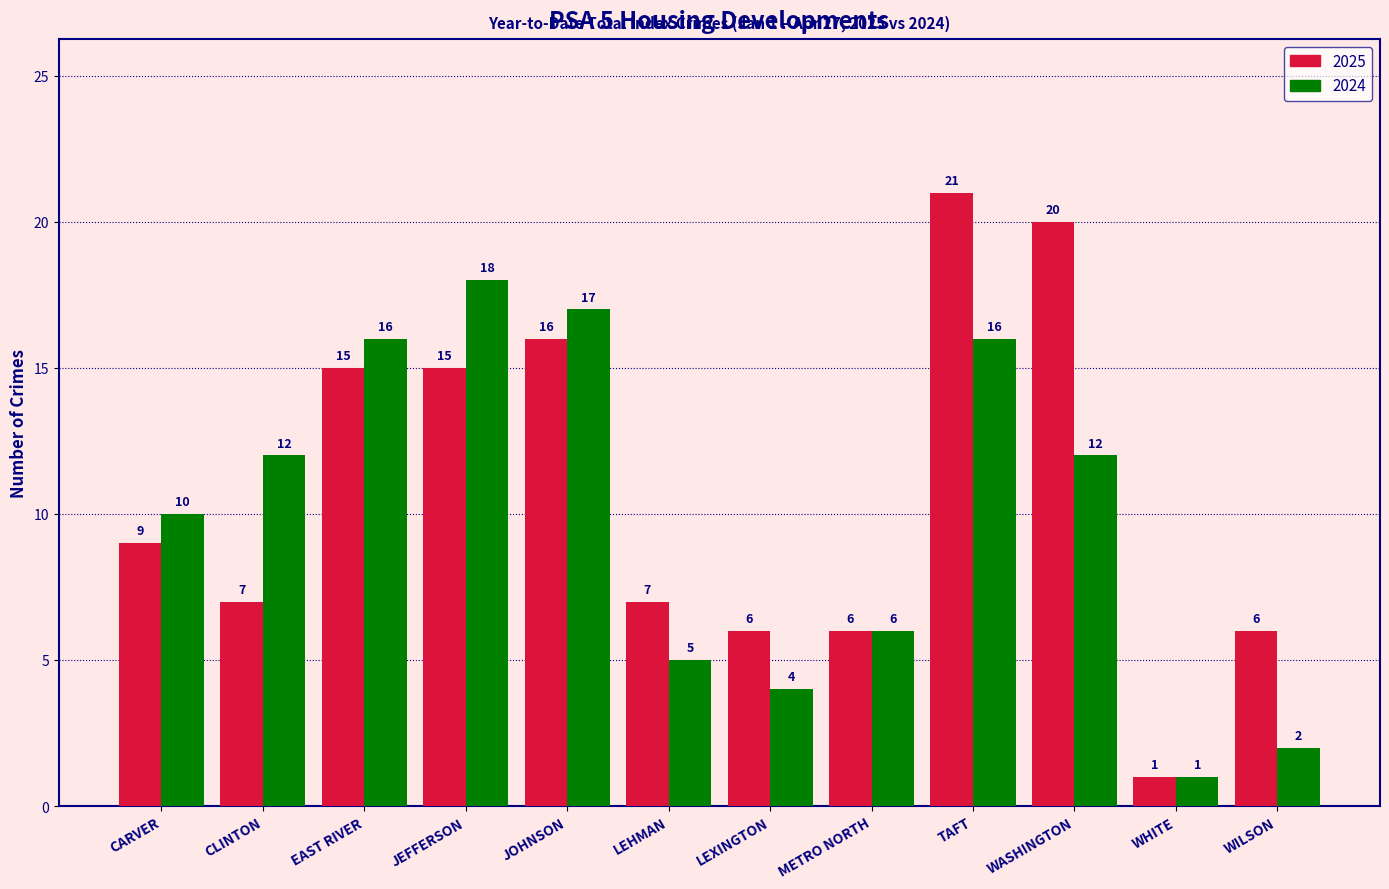

At which category is the sum across all series the highest?

TAFT